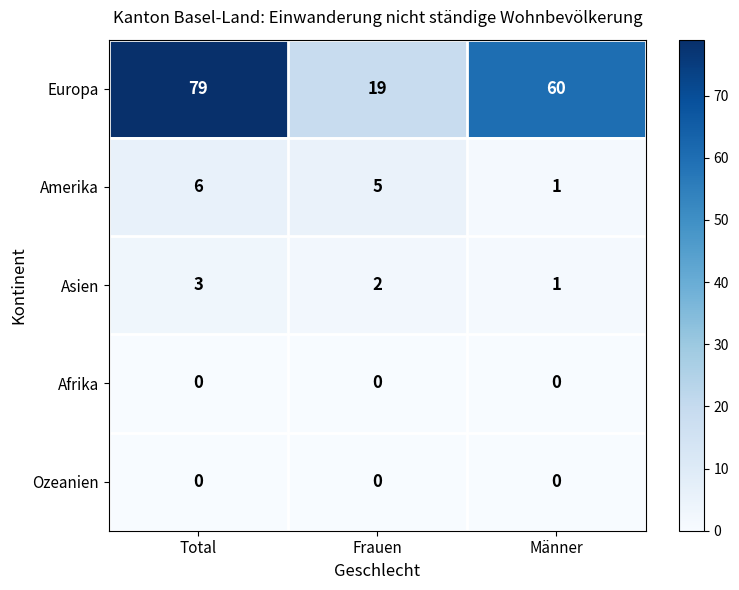

What is the maximum value shown in the chart?

79